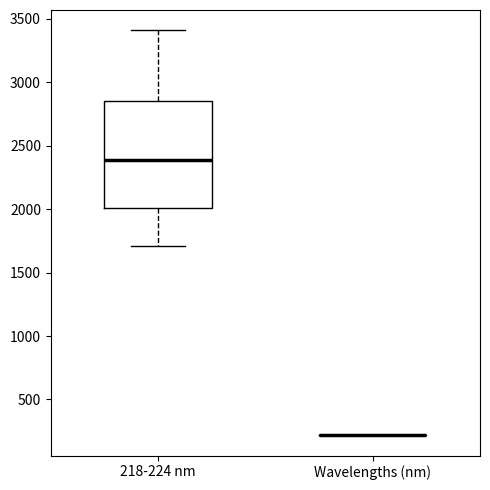

Which box is the tallest, from its lower edge to its upper edge?

218-224 nm